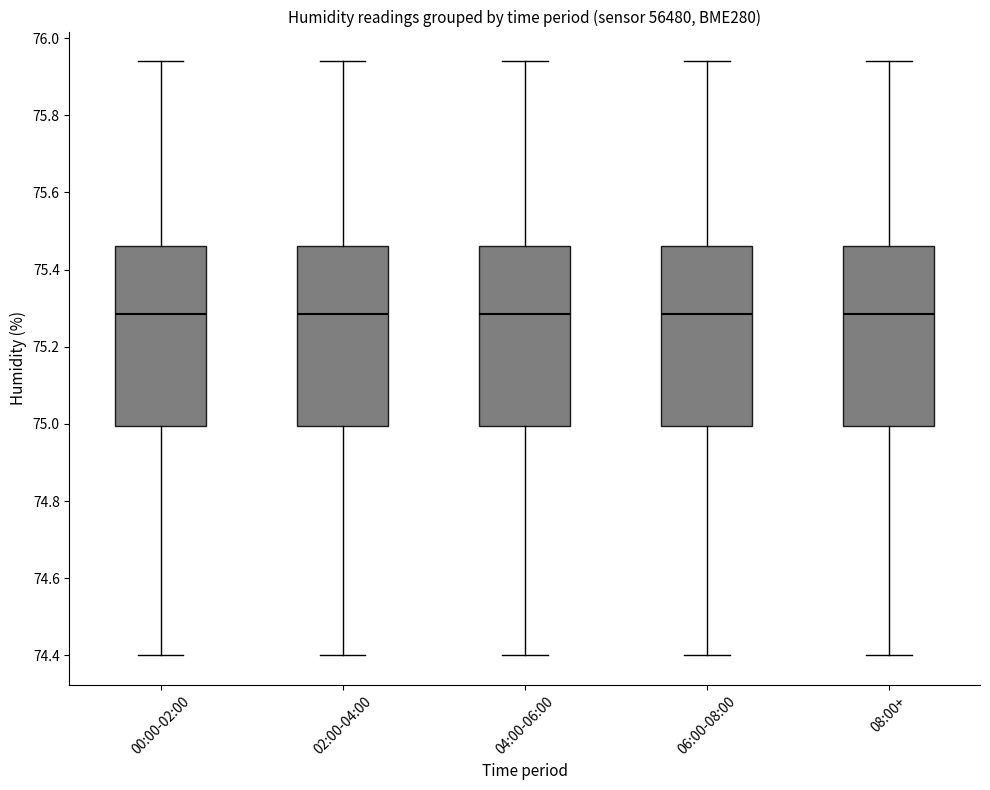

Reading left to right, read every box against the y-axis: the position of its median line, the range the box covers, and the ends of its whiskers. The values are not printed on the chart, so give them approximately, as read against the axis.

00:00-02:00: median 75.28, box 75.00 to 75.46, whiskers 74.40 to 75.94
02:00-04:00: median 75.28, box 75.00 to 75.46, whiskers 74.40 to 75.94
04:00-06:00: median 75.28, box 75.00 to 75.46, whiskers 74.40 to 75.94
06:00-08:00: median 75.28, box 75.00 to 75.46, whiskers 74.40 to 75.94
08:00+: median 75.28, box 75.00 to 75.46, whiskers 74.40 to 75.94